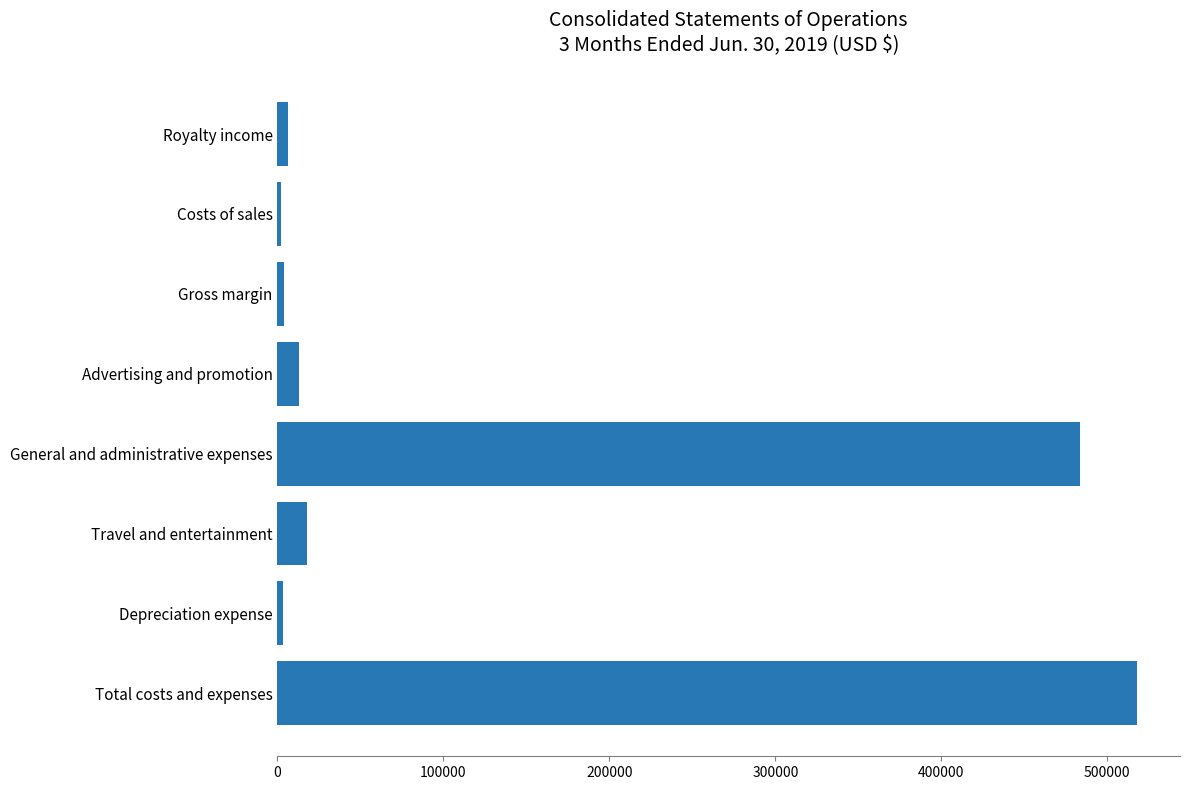

What is the label of the 3rd bar from the top?

Gross margin